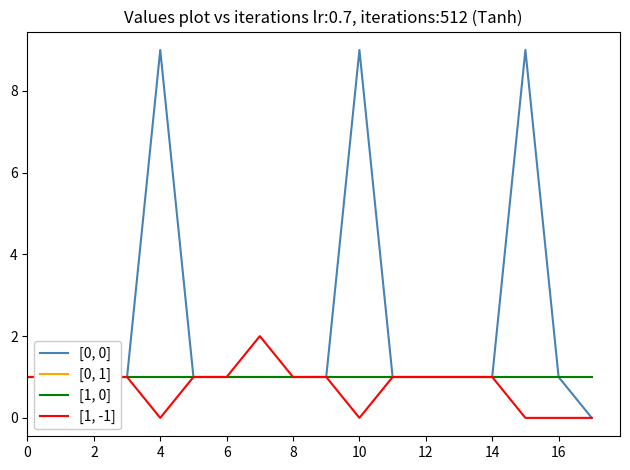

The [0, 0] series shows 1 at 14. True or false?

True